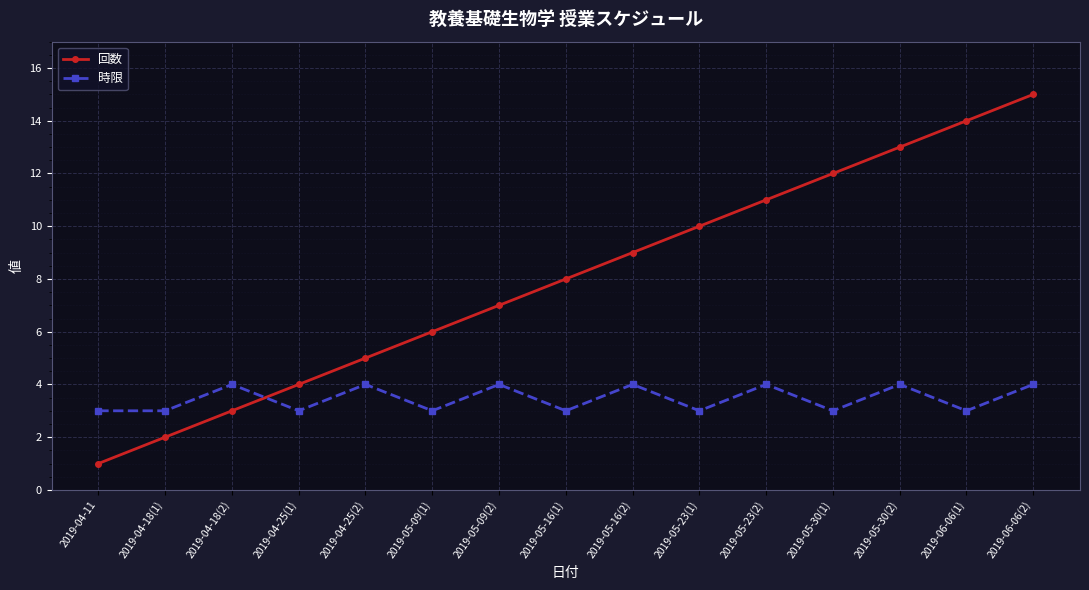

Which series has the widest spread of values?

回数